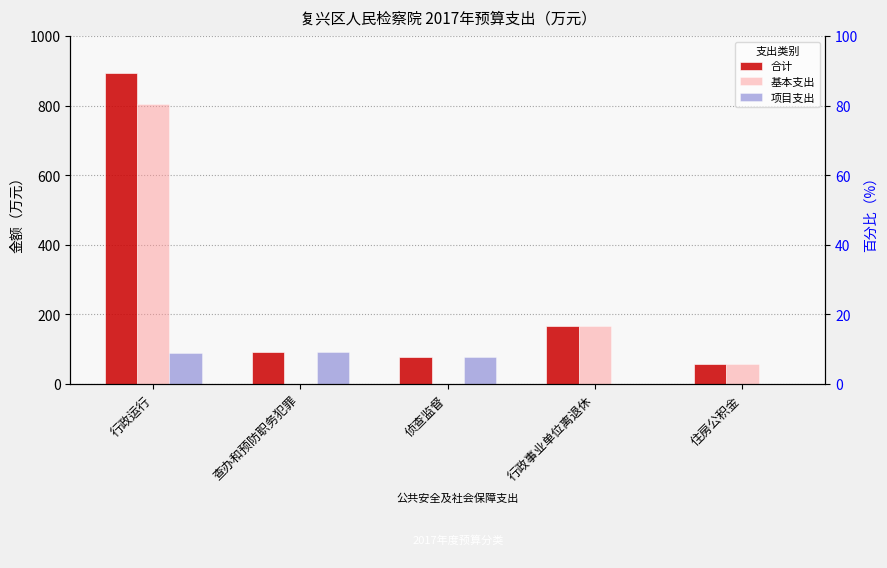

At 查办和预防职务犯罪, list the series in order from smallest to largest.

基本支出, 合计, 项目支出